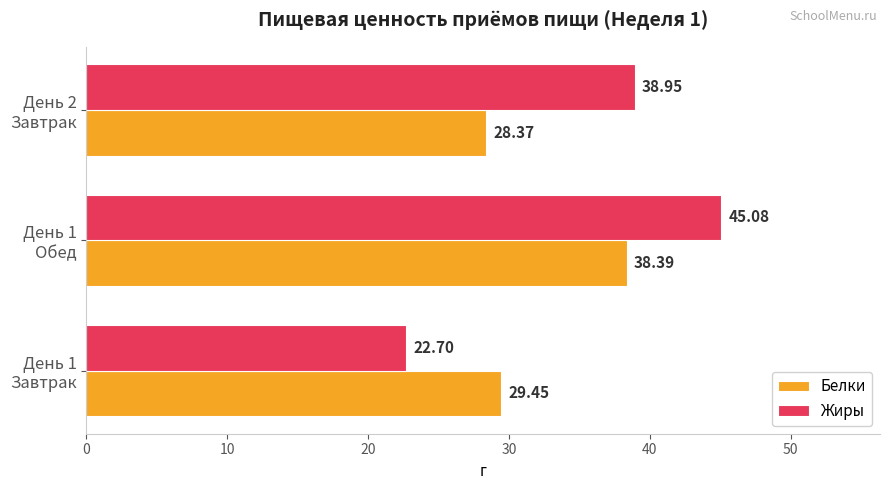

What is the difference between the maximum and minimum values in the Белки series?

10.0